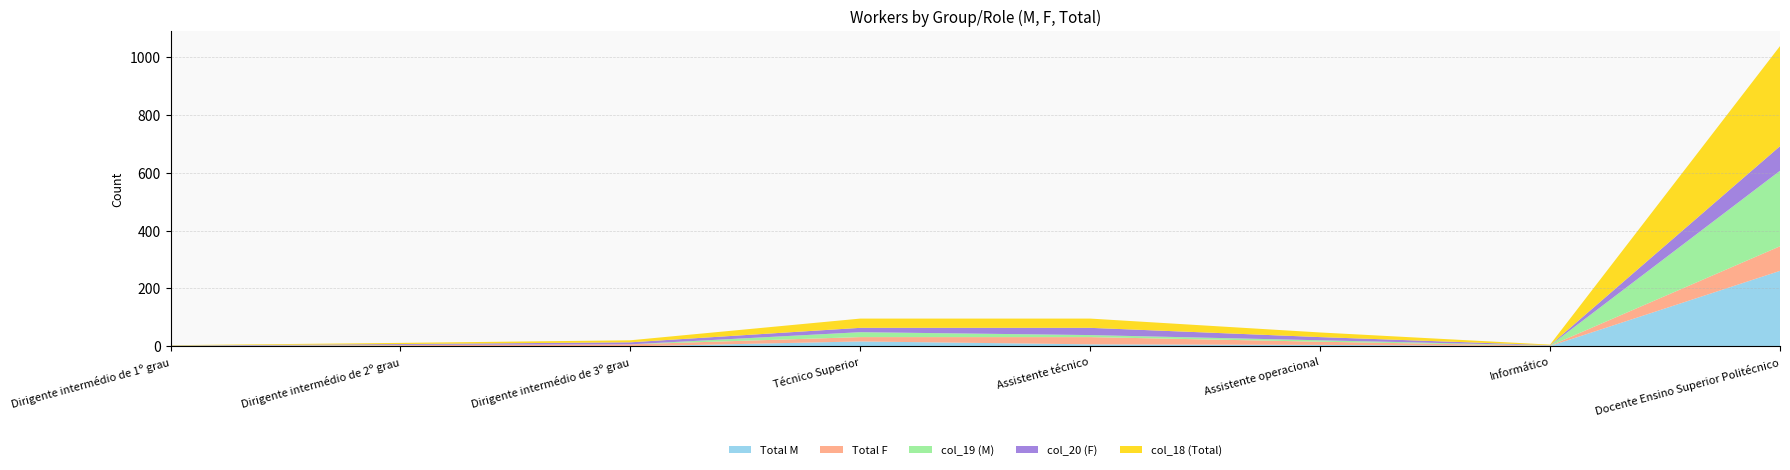

Reading left to right, extract all data points from this chart.

Total M: Dirigente intermédio de 1º grau=1	Dirigente intermédio de 2º grau=1	Dirigente intermédio de 3º grau=0	Técnico Superior=17	Assistente técnico=7	Assistente operacional=5	Informático=1	Docente Ensino Superior Politécnico=261
Total F: Dirigente intermédio de 1º grau=0	Dirigente intermédio de 2º grau=3	Dirigente intermédio de 3º grau=7	Técnico Superior=15	Assistente técnico=25	Assistente operacional=11	Informático=1	Docente Ensino Superior Politécnico=85
col_19 (M): Dirigente intermédio de 1º grau=1	Dirigente intermédio de 2º grau=1	Dirigente intermédio de 3º grau=0	Técnico Superior=17	Assistente técnico=7	Assistente operacional=5	Informático=1	Docente Ensino Superior Politécnico=261
col_20 (F): Dirigente intermédio de 1º grau=1	Dirigente intermédio de 2º grau=3	Dirigente intermédio de 3º grau=7	Técnico Superior=15	Assistente técnico=25	Assistente operacional=11	Informático=1	Docente Ensino Superior Politécnico=85
col_18 (Total): Dirigente intermédio de 1º grau=1	Dirigente intermédio de 2º grau=4	Dirigente intermédio de 3º grau=7	Técnico Superior=32	Assistente técnico=32	Assistente operacional=16	Informático=2	Docente Ensino Superior Politécnico=346